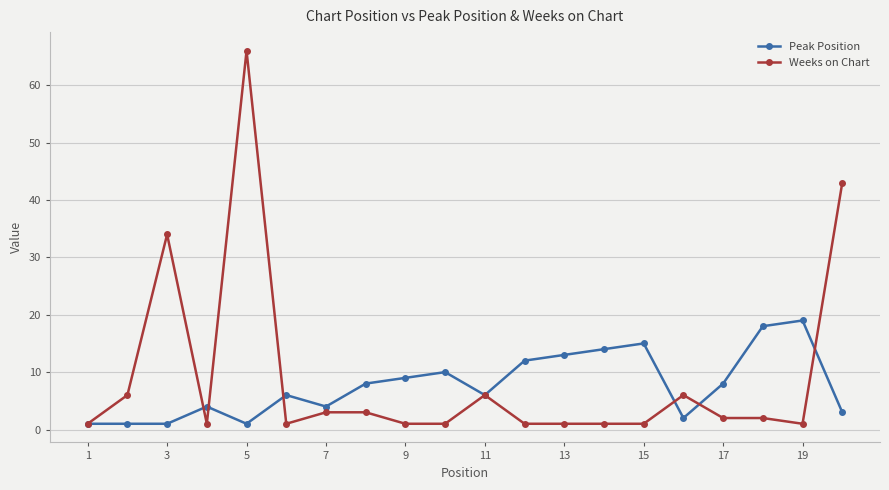

True or false: Peak Position has more than 1 interior local peaks.

True